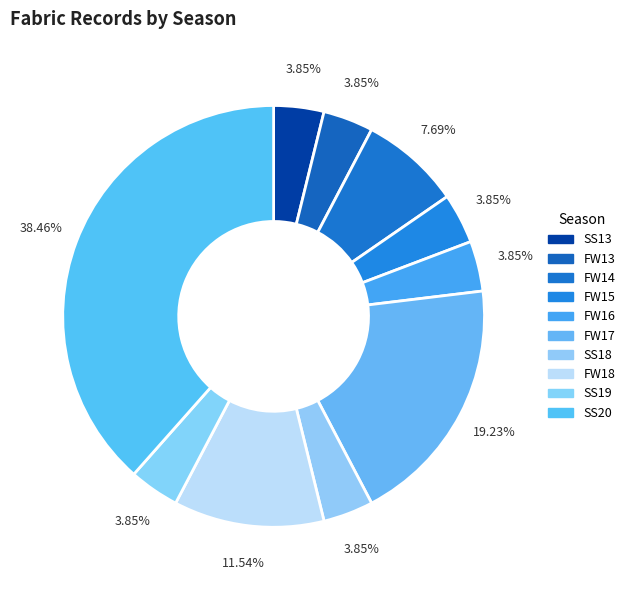

To the nearest percent, what is the difference between the largest and smallest slice percentages?

35%